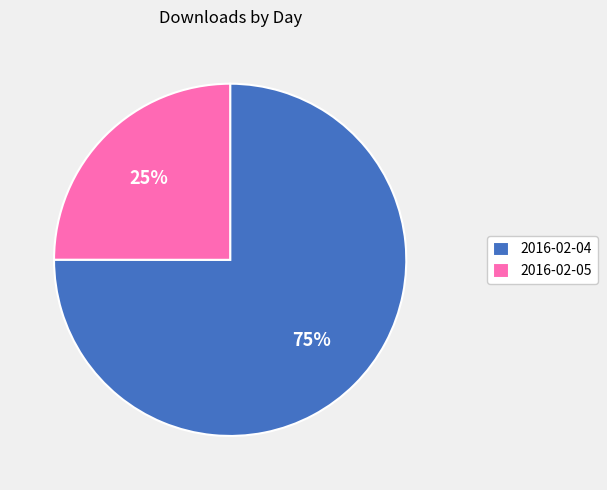

Which has a higher value, 2016-02-04 or 2016-02-05?

2016-02-04